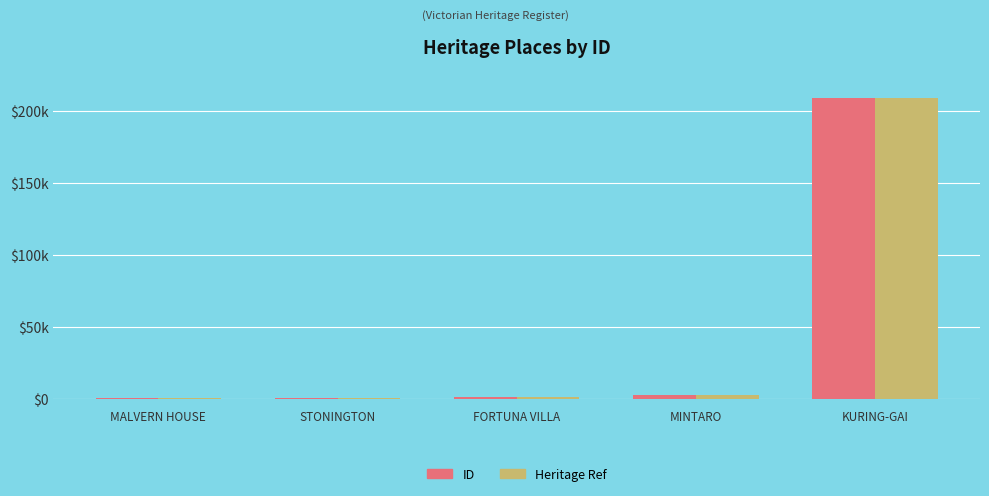

Rank the categories by ID value from lowest to highest.

MALVERN HOUSE, STONINGTON, FORTUNA VILLA, MINTARO, KURING-GAI